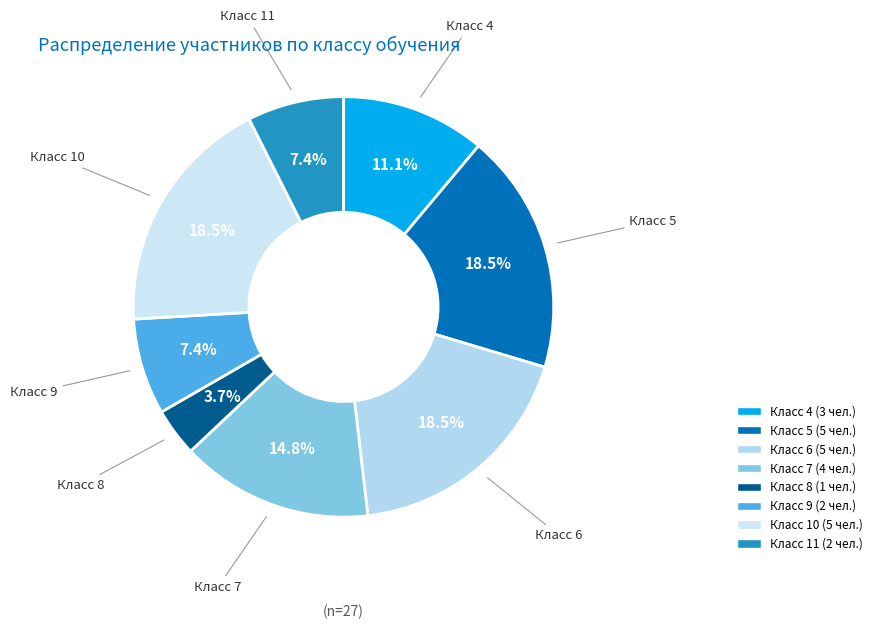

Does Класс 7 account for over 50% of the chart?

No